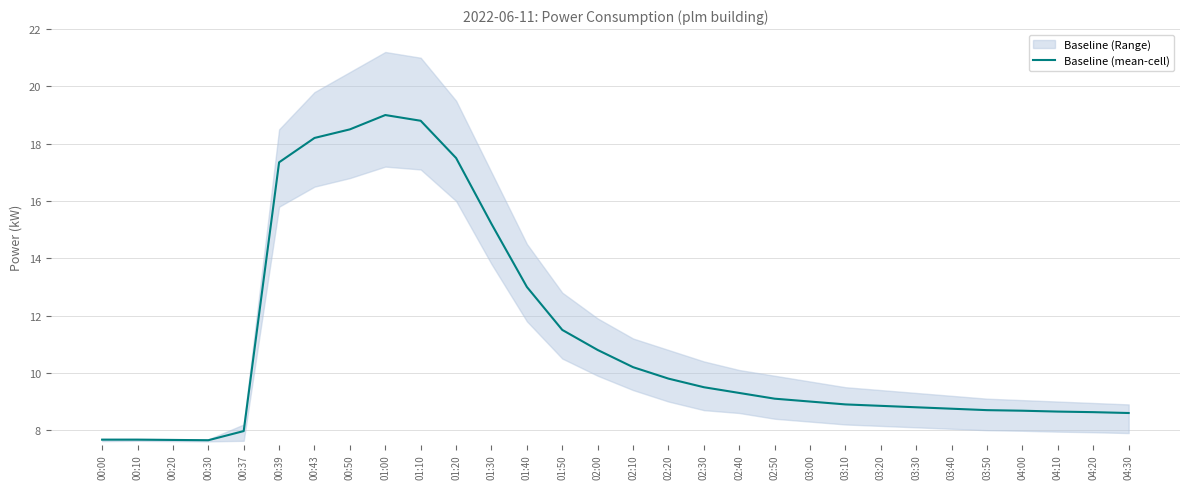

What is the value of the 6th point from the left?

17.4